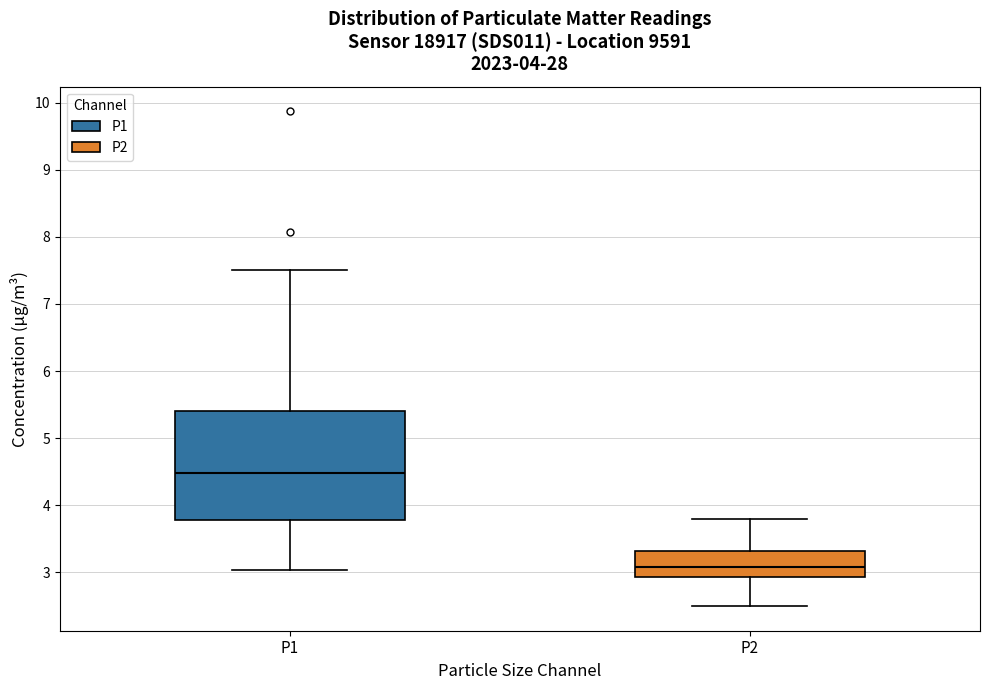

Reading left to right, transcribe this box plot: for each box, give where its median line is, the range the box spans, and where its two whiskers end, as read against the y-axis. The values are not printed on the chart, so give them approximately, as read against the axis.

P1: median 4.5, box 3.8 to 5.4, whiskers 3.0 to 7.5
P2: median 3.1, box 2.9 to 3.3, whiskers 2.5 to 3.8